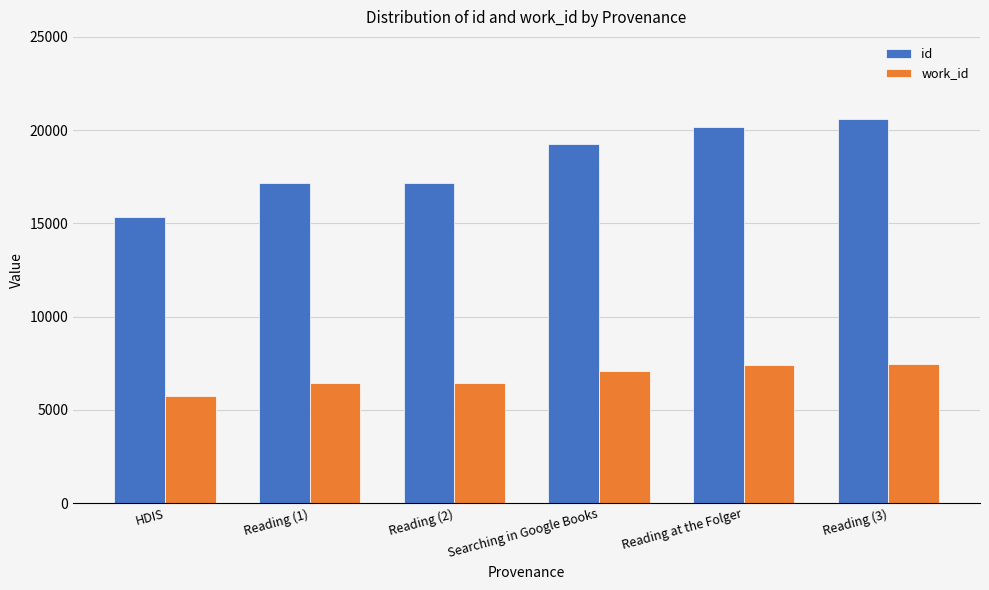

List the series in order of their overall mean, lowest first.

work_id, id